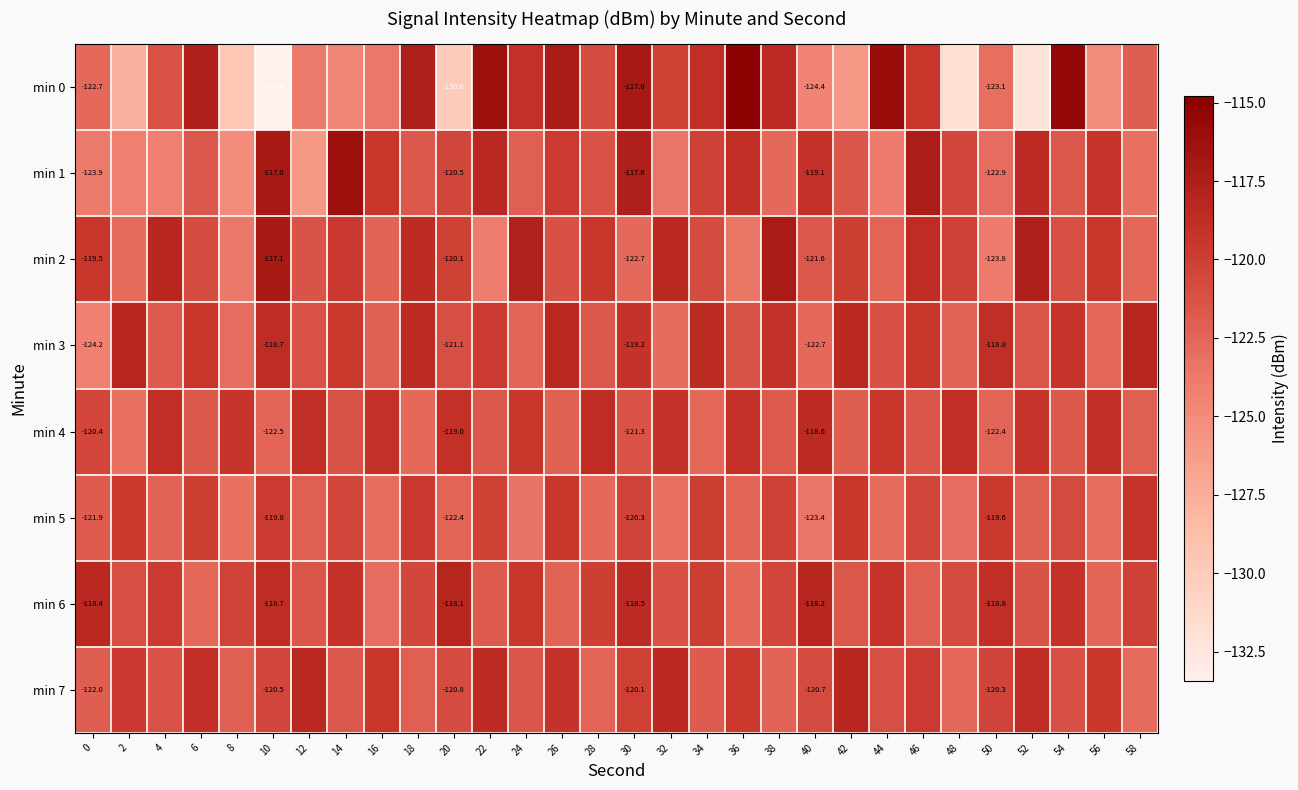

At how many categories does at least one series exceed -122?

30